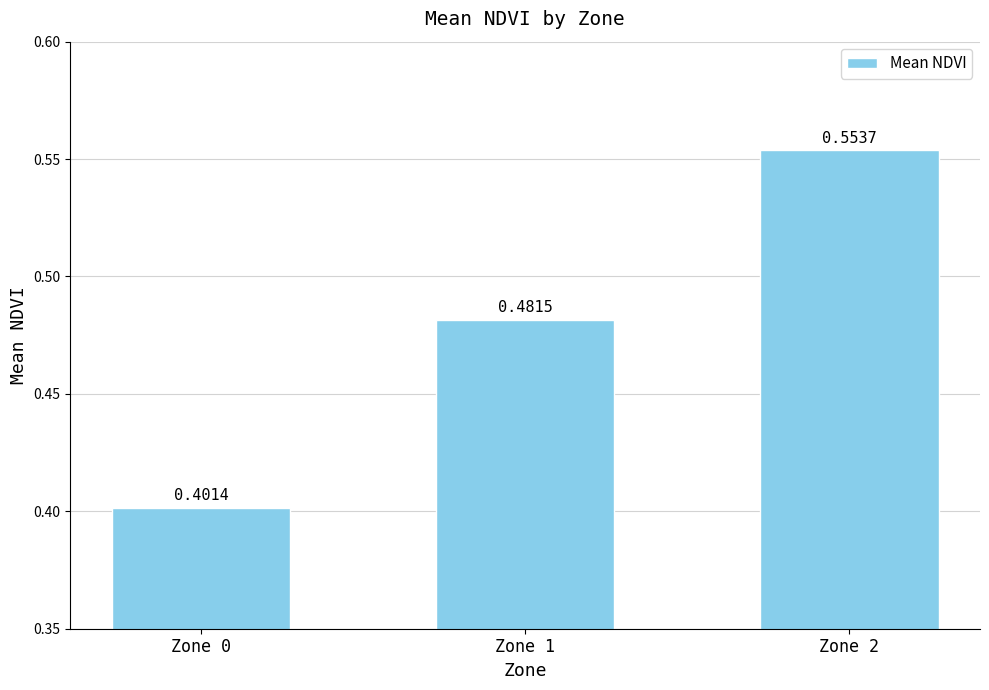

What is the change in value from Zone 0 to Zone 1?

+0.1